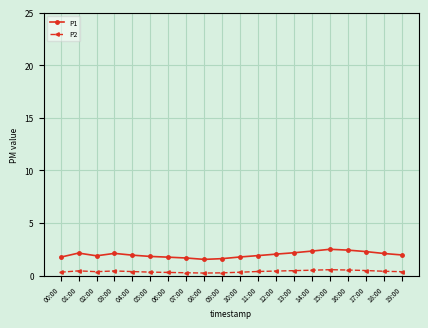

What is the maximum value shown in the chart?

2.5